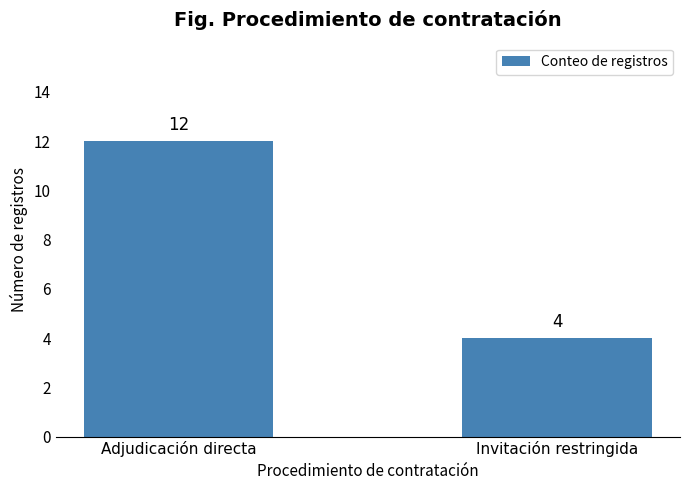

Reading left to right, transcribe all the data shown in this chart.

Adjudicación directa=12	Invitación restringida=4